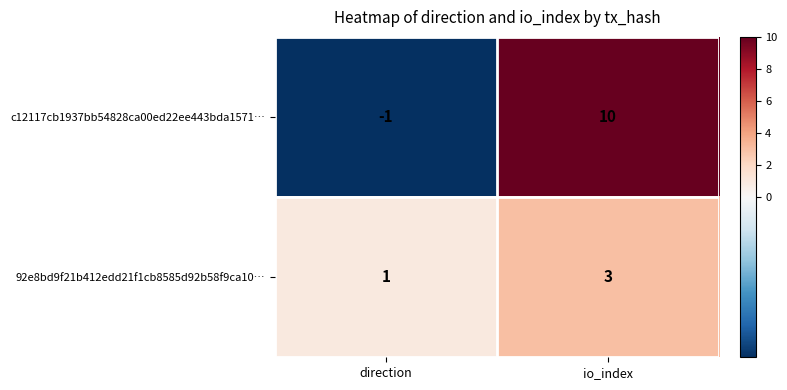

At which category is the sum across all series the highest?

io_index